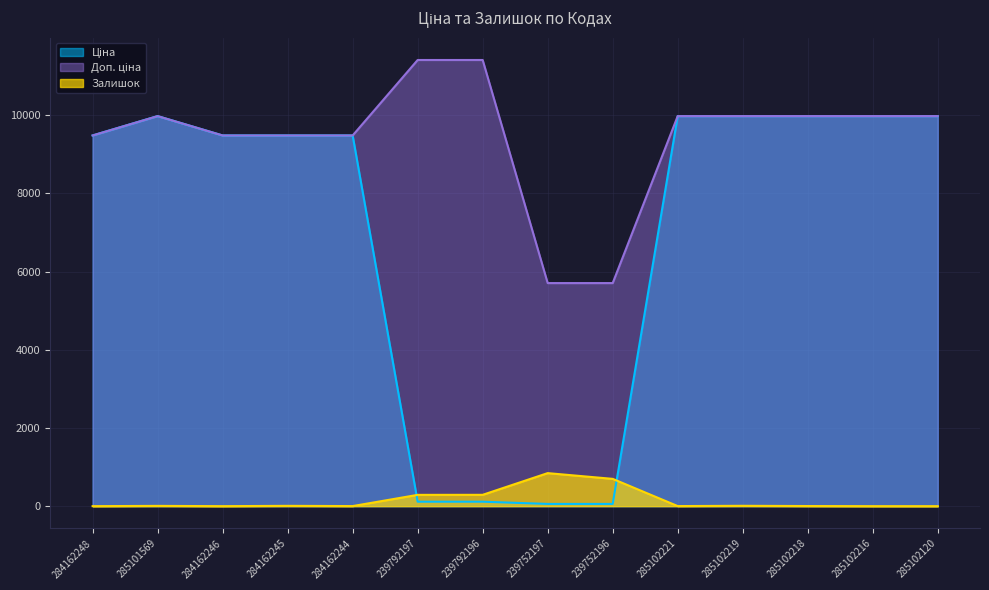

Which series has the largest total across all categories?

Доп. ціна